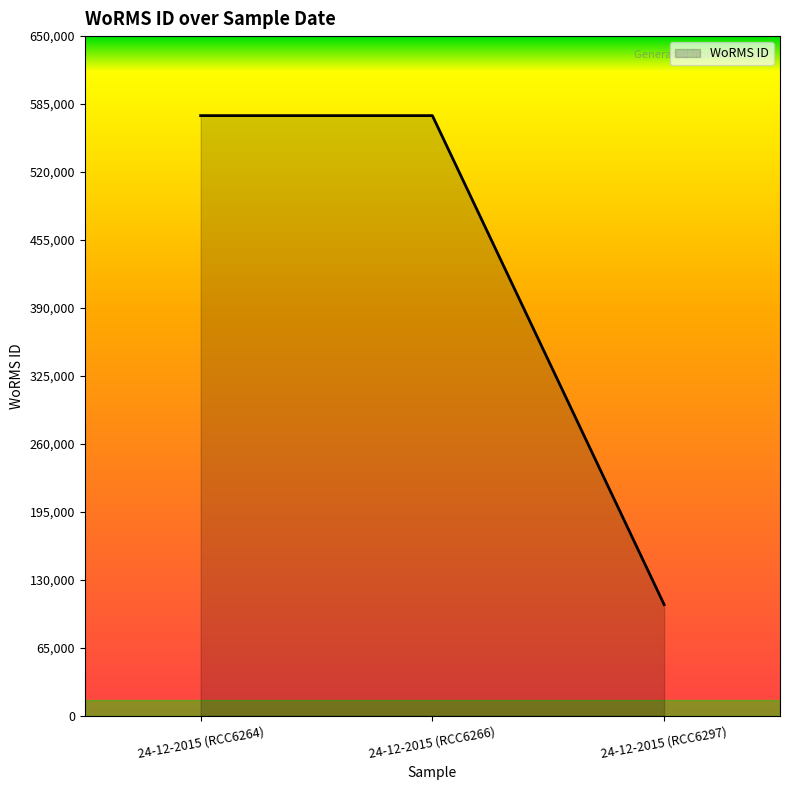

What is the difference between the values at 24-12-2015 (RCC6264) and 24-12-2015 (RCC6297)?

467666